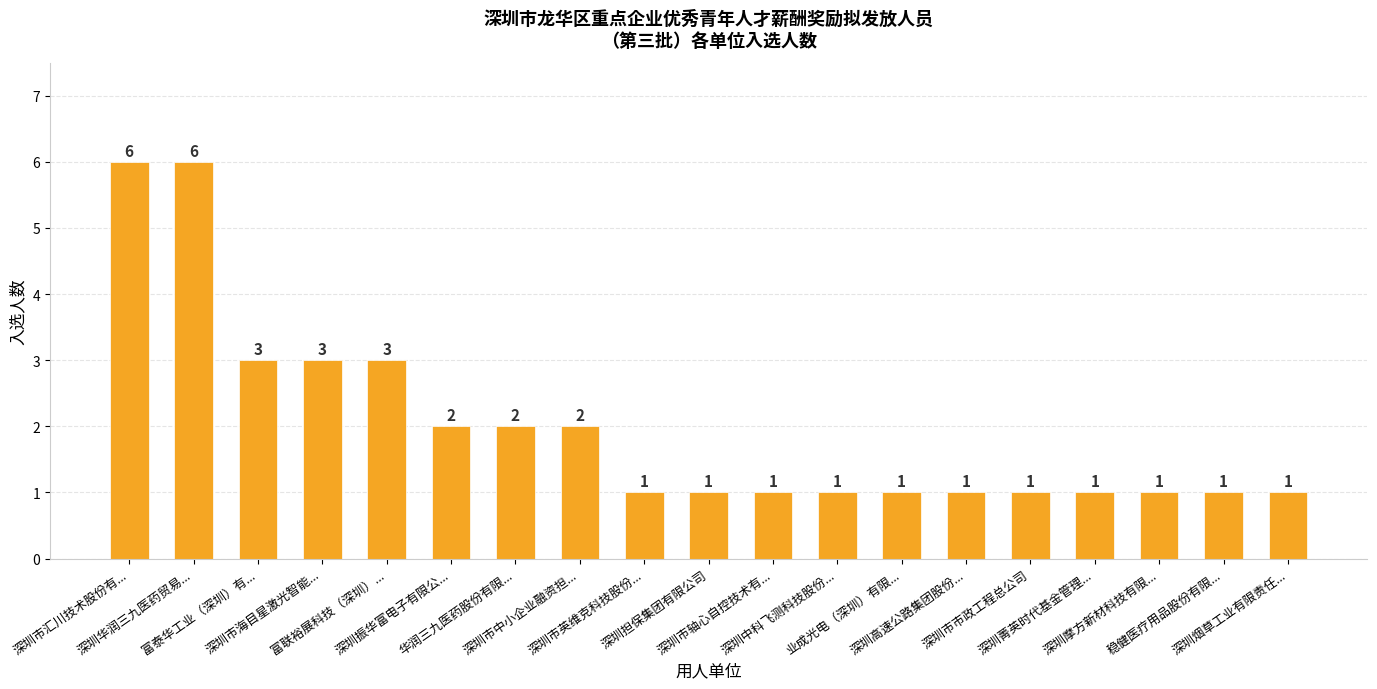

What is the smallest value displayed?

1